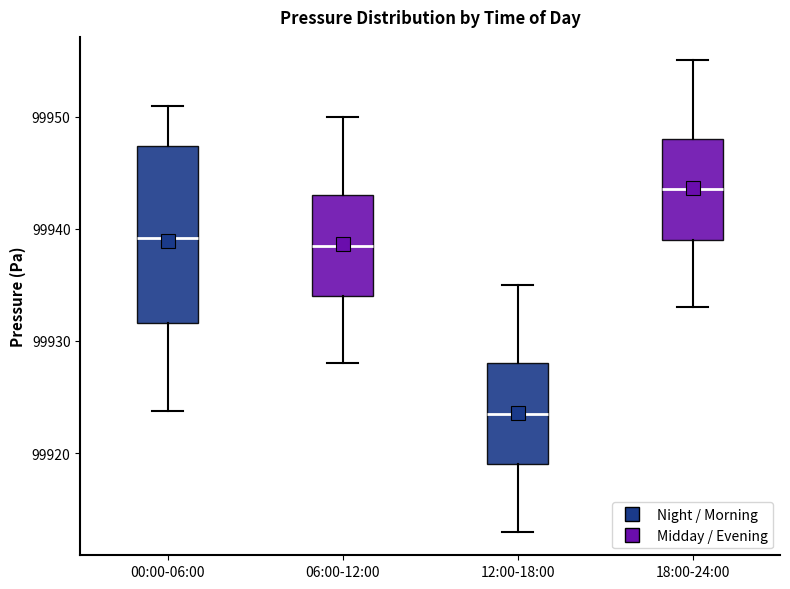

Reading left to right, transcribe this box plot: for each box, give where its median line is, the range the box spans, and where its two whiskers end, as read against the y-axis. The values are not printed on the chart, so give them approximately, as read against the axis.

00:00-06:00: median 99939, box 99932 to 99947, whiskers 99924 to 99951
06:00-12:00: median 99939, box 99934 to 99943, whiskers 99928 to 99950
12:00-18:00: median 99924, box 99919 to 99928, whiskers 99913 to 99935
18:00-24:00: median 99944, box 99939 to 99948, whiskers 99933 to 99955